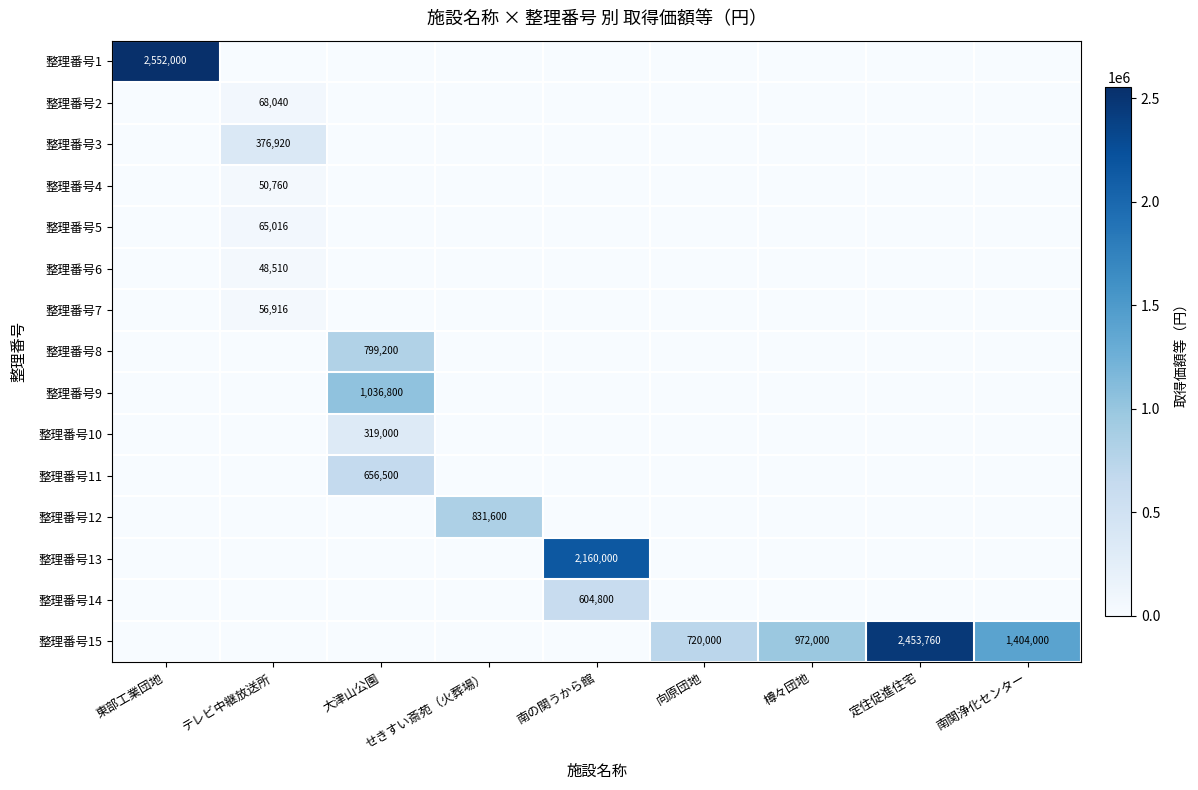

List the series in order of their peak value, highest first.

整理番号1, 整理番号15, 整理番号13, 整理番号9, 整理番号12, 整理番号8, 整理番号11, 整理番号14, 整理番号3, 整理番号10, 整理番号2, 整理番号5, 整理番号7, 整理番号4, 整理番号6